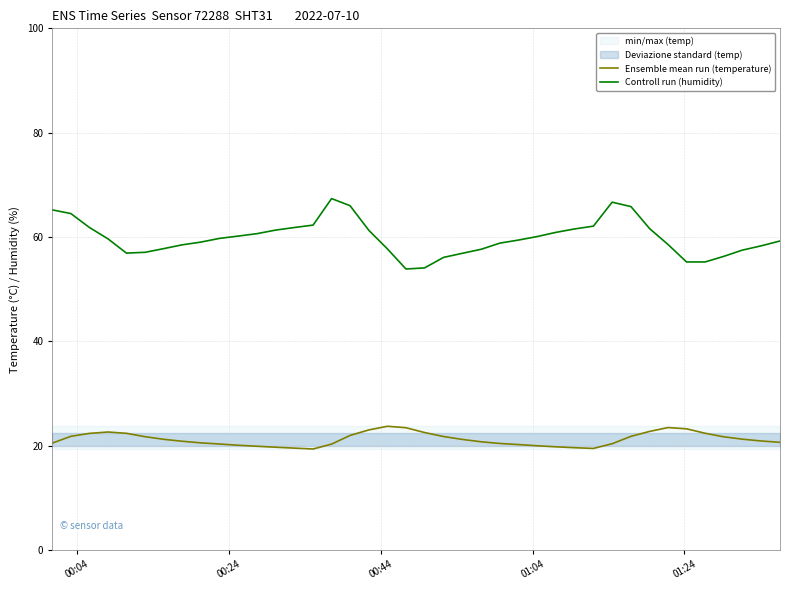

What is the difference between the maximum and minimum values in the Controll run (humidity) series?

13.5